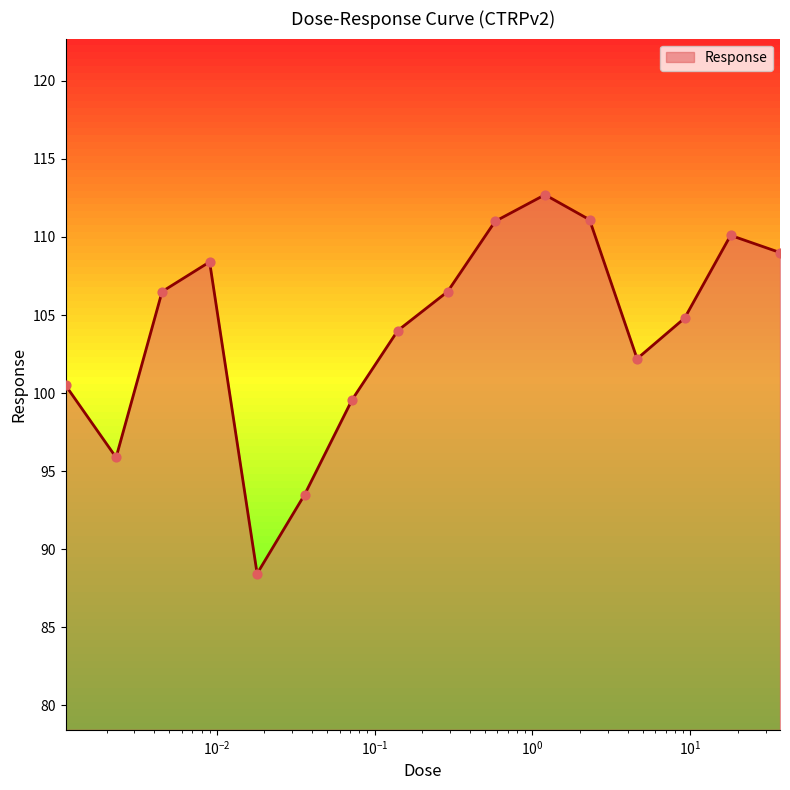

What is the difference between the maximum and minimum values?

24.3